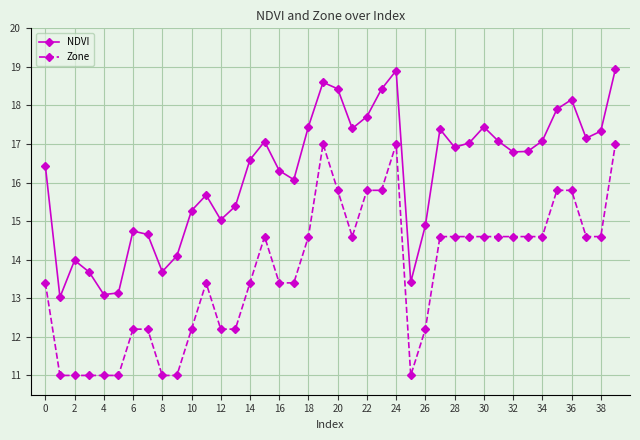

True or false: NDVI has more than 2 interior local peaks.

True